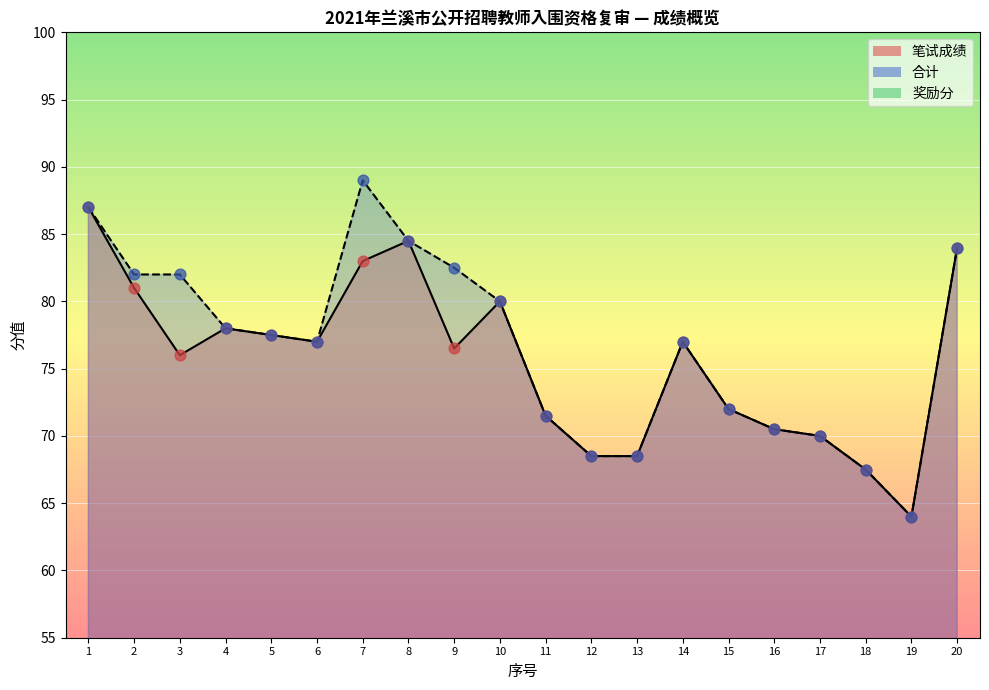

What are all the series names shown in the legend?

笔试成绩, 合计, 奖励分